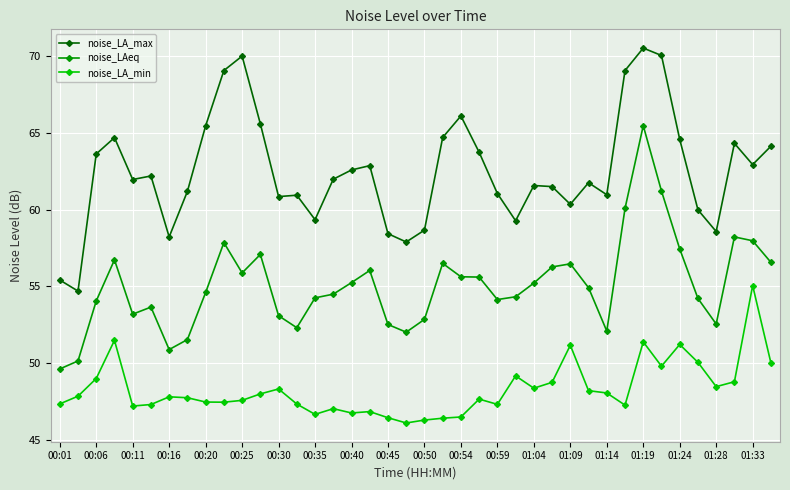

True or false: noise_LAeq has more than 1 points higher than both neighbors.

True